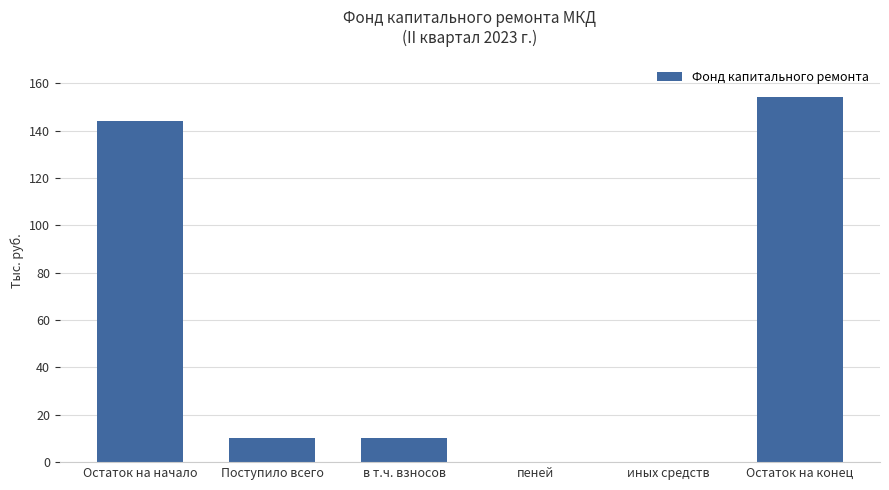

Where does the data first go above 10?

Остаток на начало